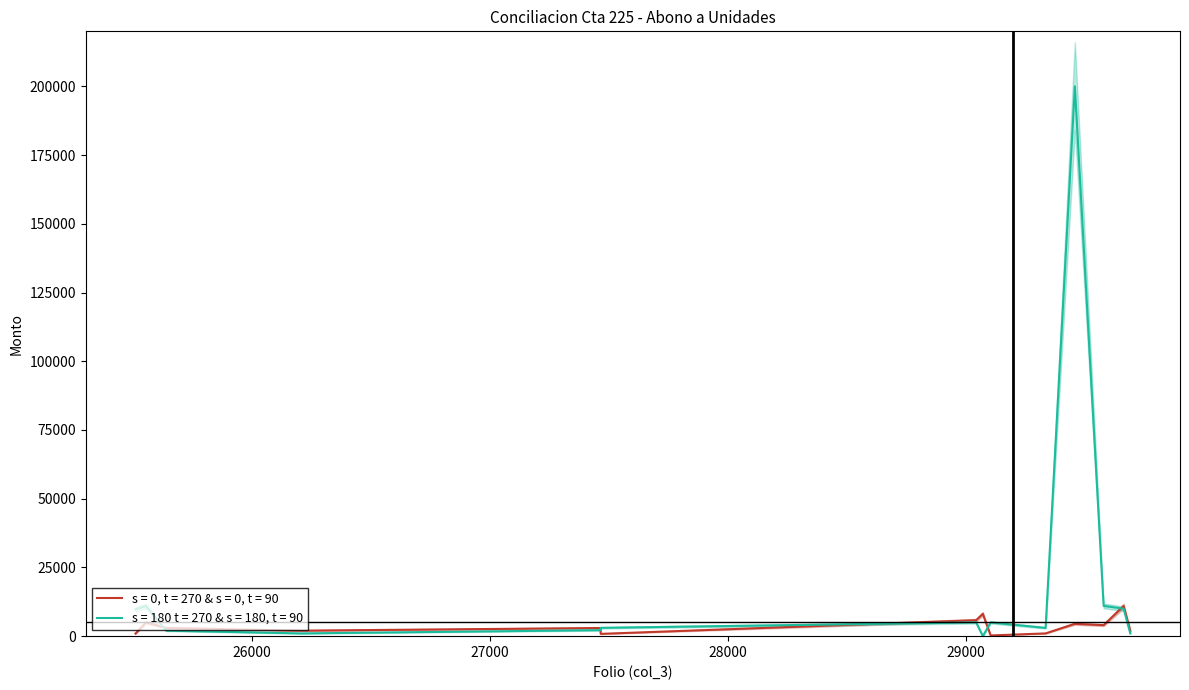

True or false: Abono a Unidades (s=0) has a value of 2000.0 at 26205.

True